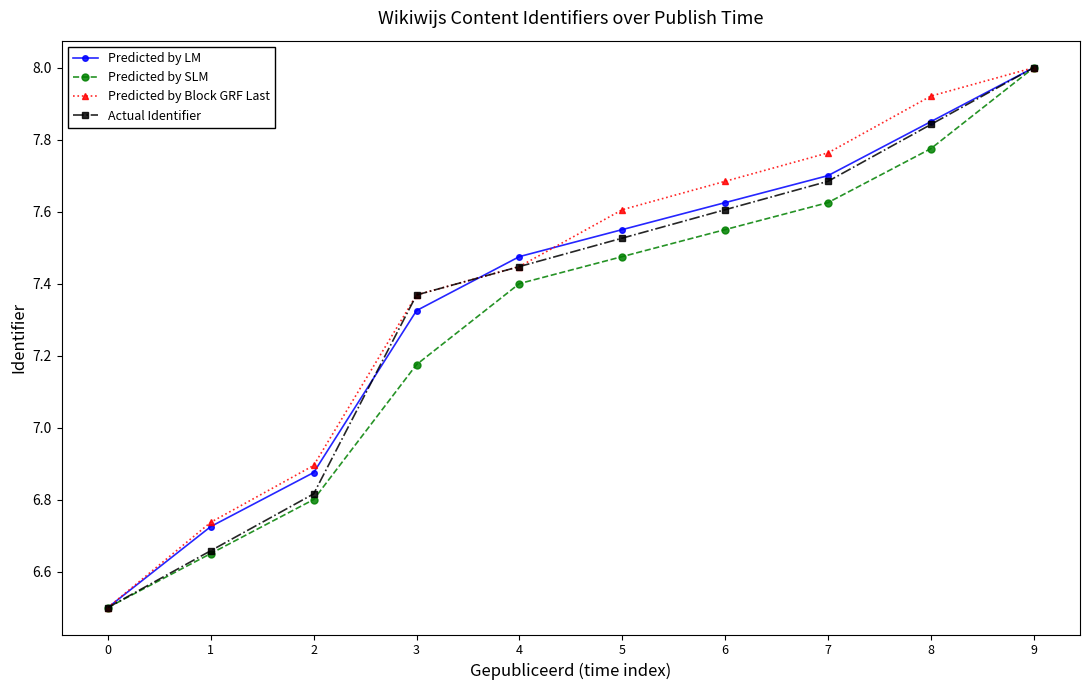

At which category is the sum across all series the highest?

9